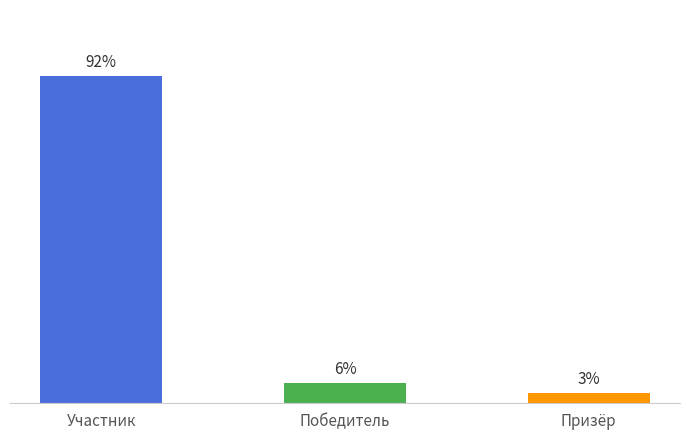

Rank the categories by value from lowest to highest.

Призёр, Победитель, Участник